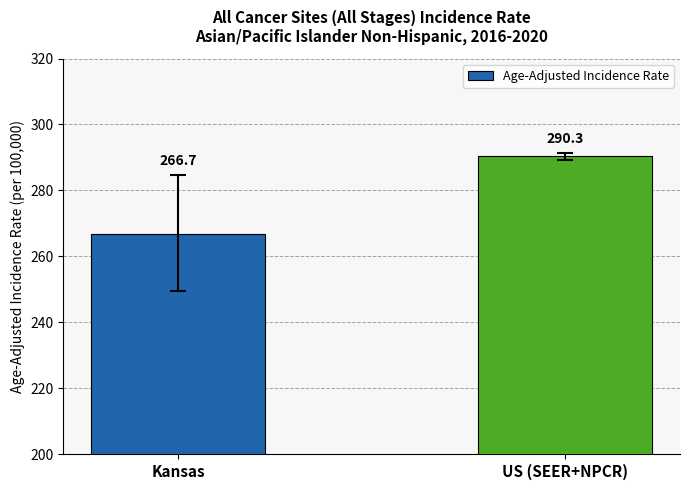

The chart shows a value of 93.2 at Kansas. True or false?

False